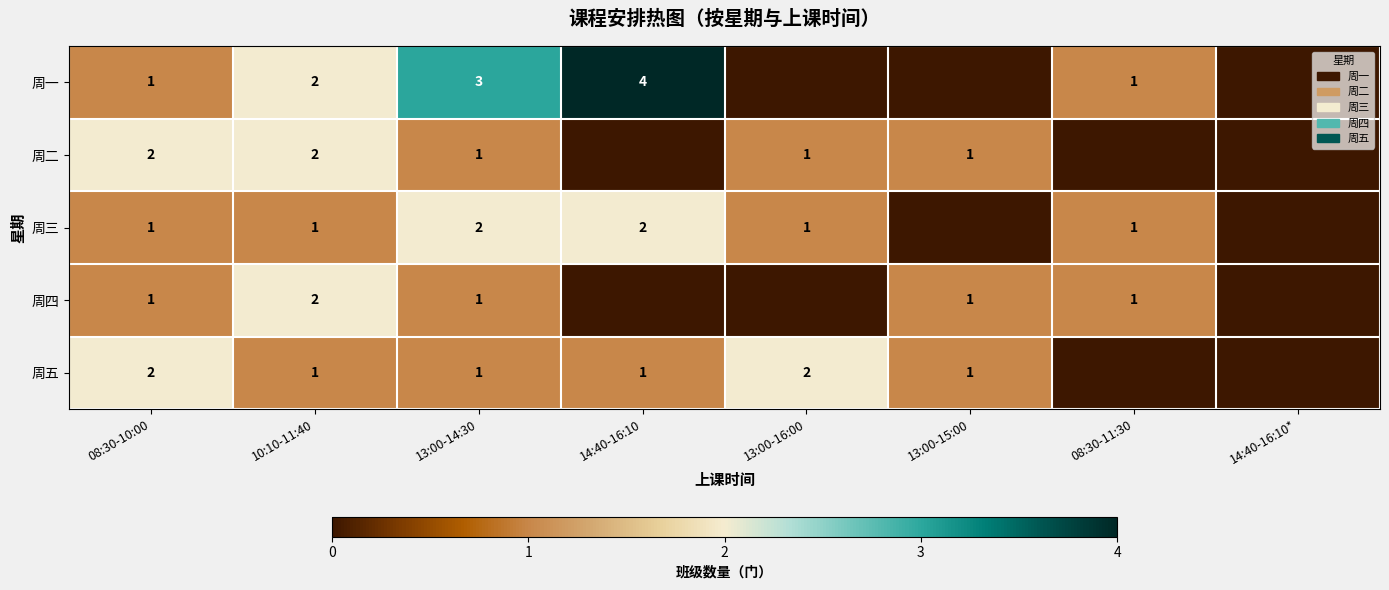

Is it true that 周二 equals 1 at 13:00-14:30?

True